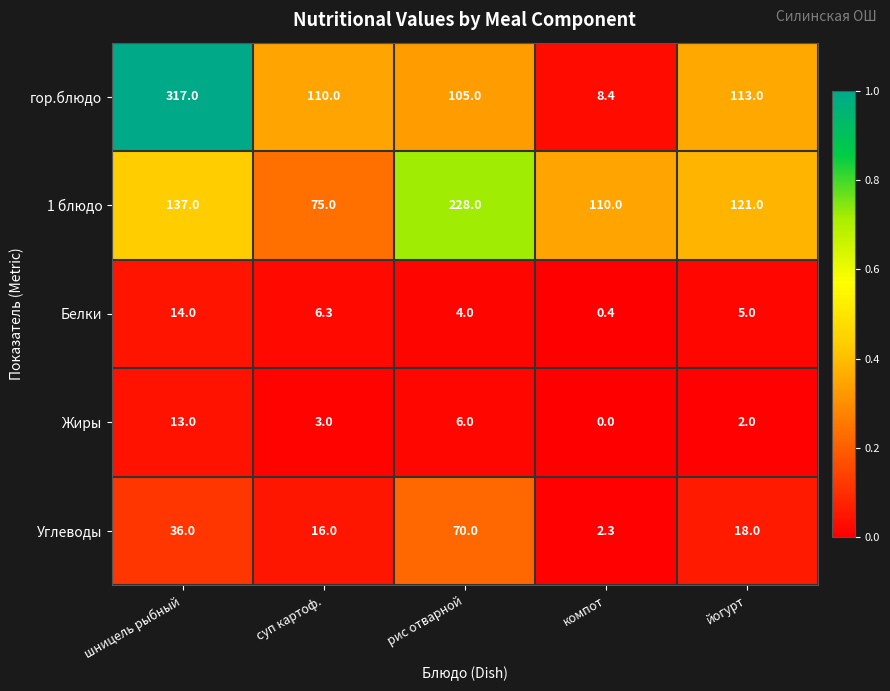

Rank the categories by гор.блюдо value from highest to lowest.

шницель рыбный, йогурт, суп картоф., рис отварной, компот